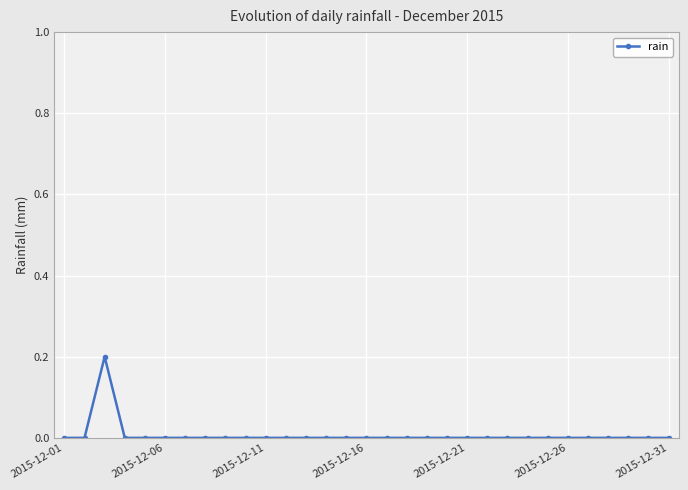

Count the number of data series in this chart.

1